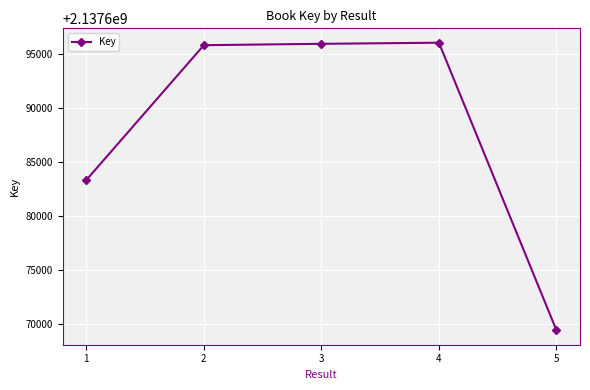

How many data points are less than 2137695853?

2